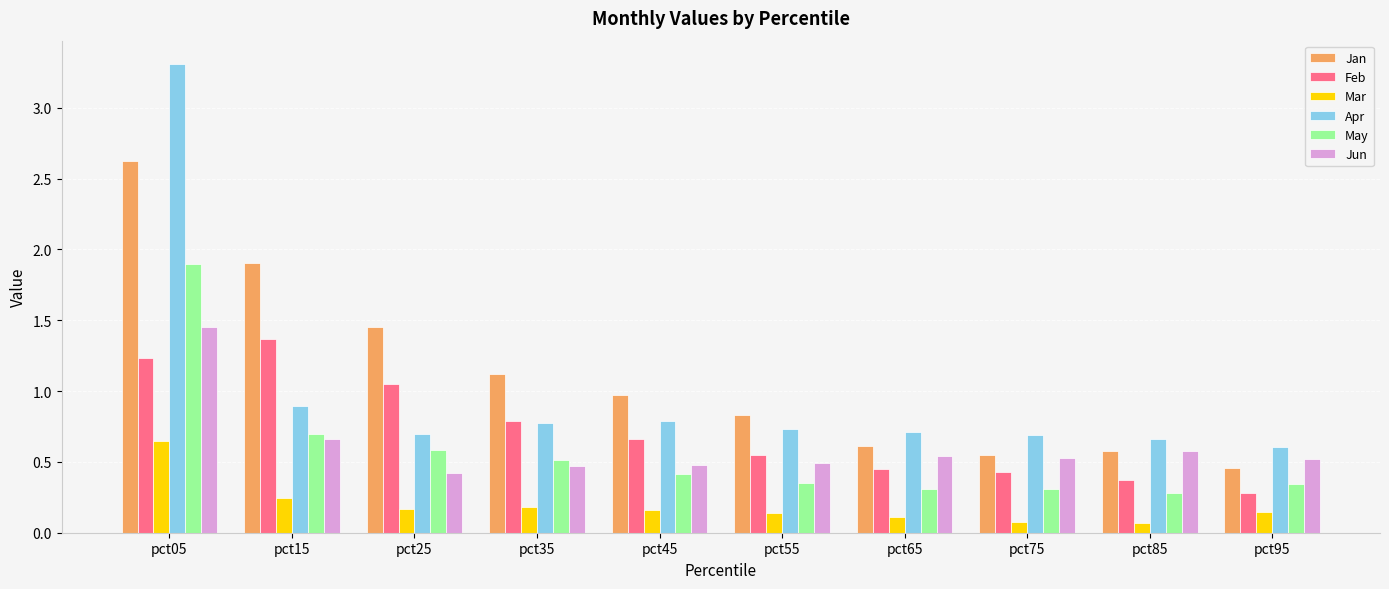

Is it true that Jun equals 0.5 at pct65?

True